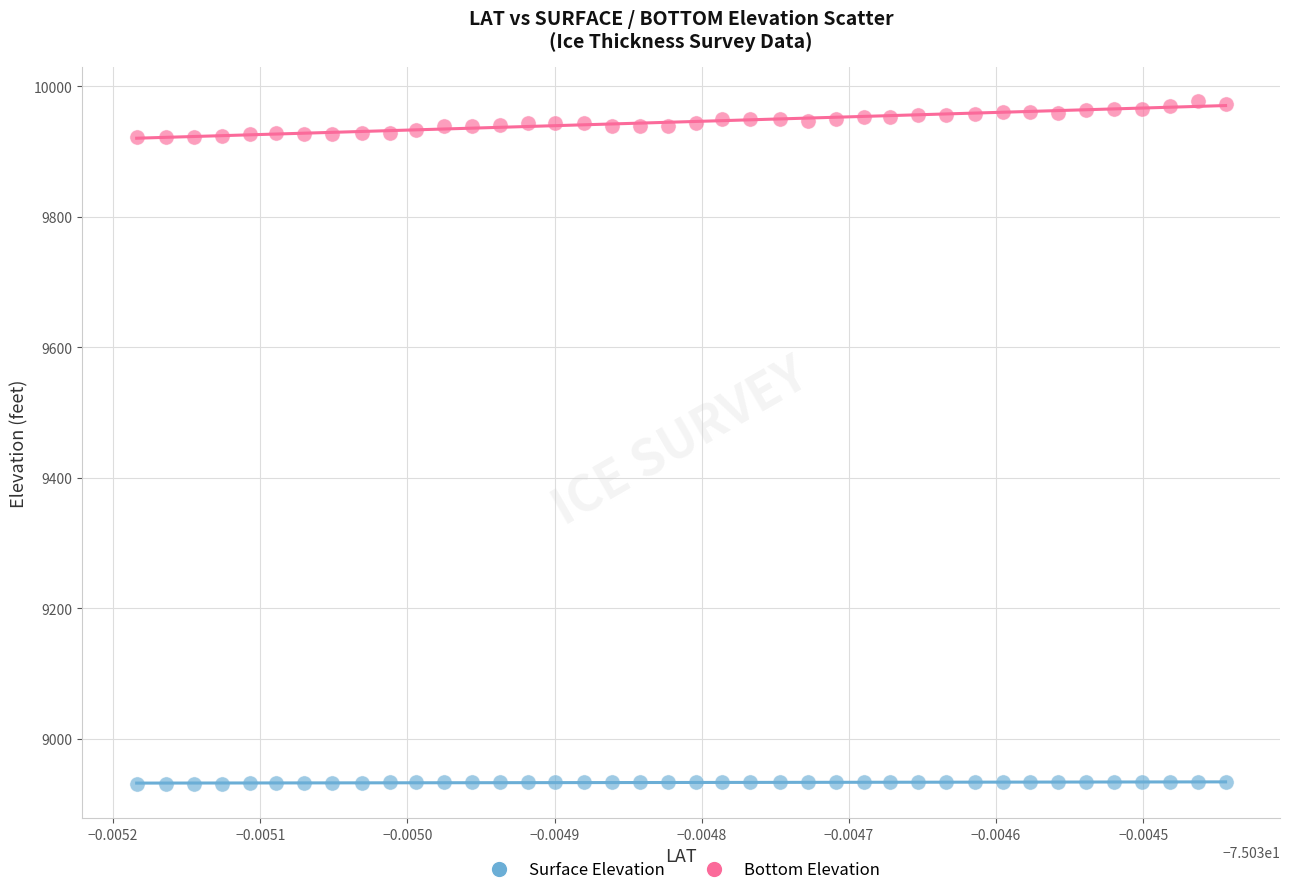

Across all data points, what is the range of Y values (max minus min)?

1046.6